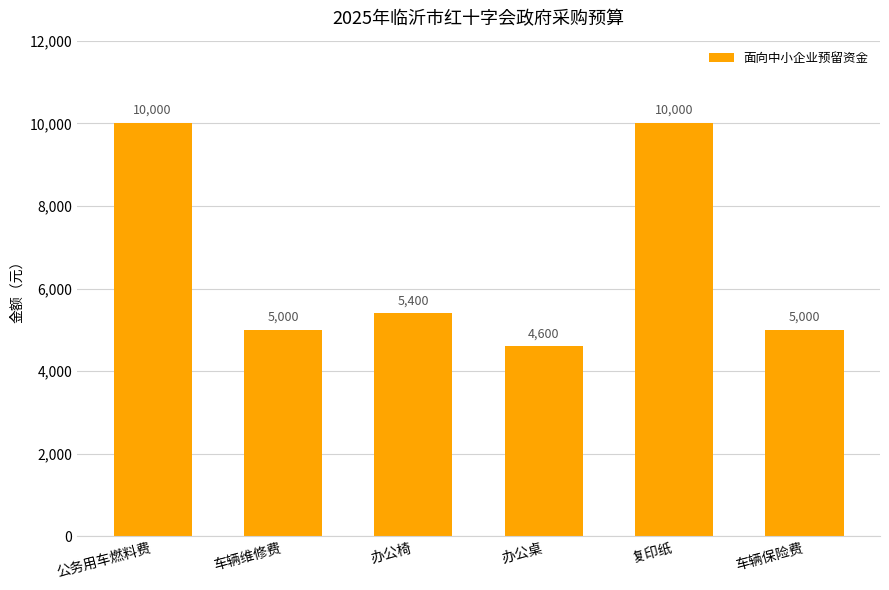

True or false: the data shows 1980 at 办公椅.

False